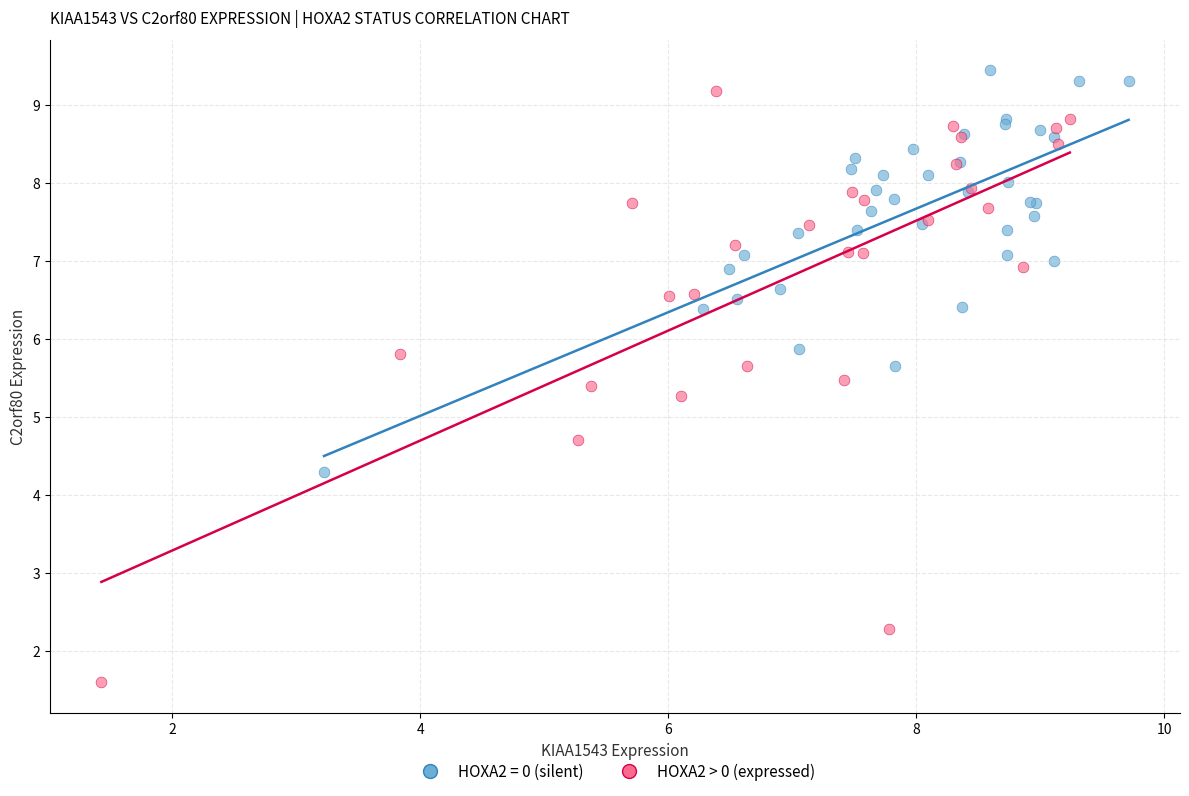

Which series has the largest Y range (max minus min)?

HOXA2 > 0 (expressed)